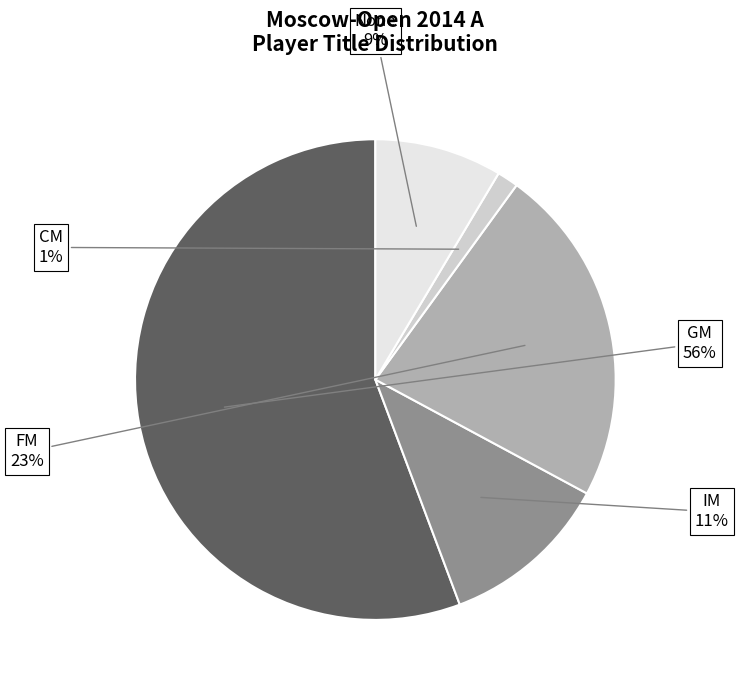

To the nearest percent, what is the average slice percentage?

20%